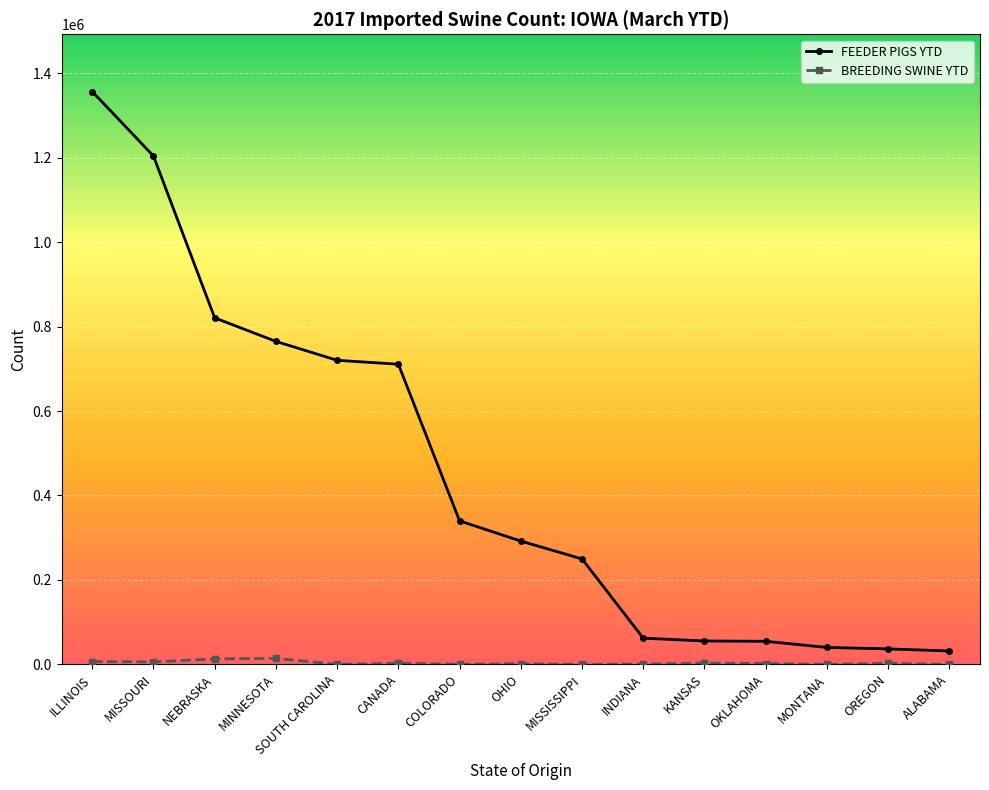

At which category is the sum across all series the highest?

ILLINOIS